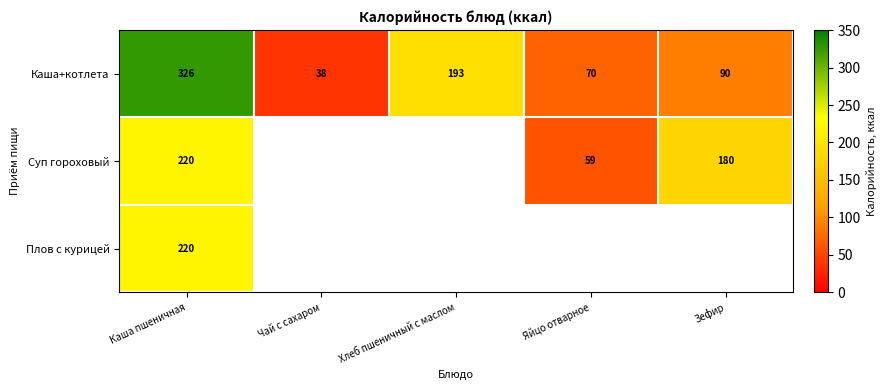

At which label is Каша+котлета closest to 182?

Хлеб пшеничный с маслом